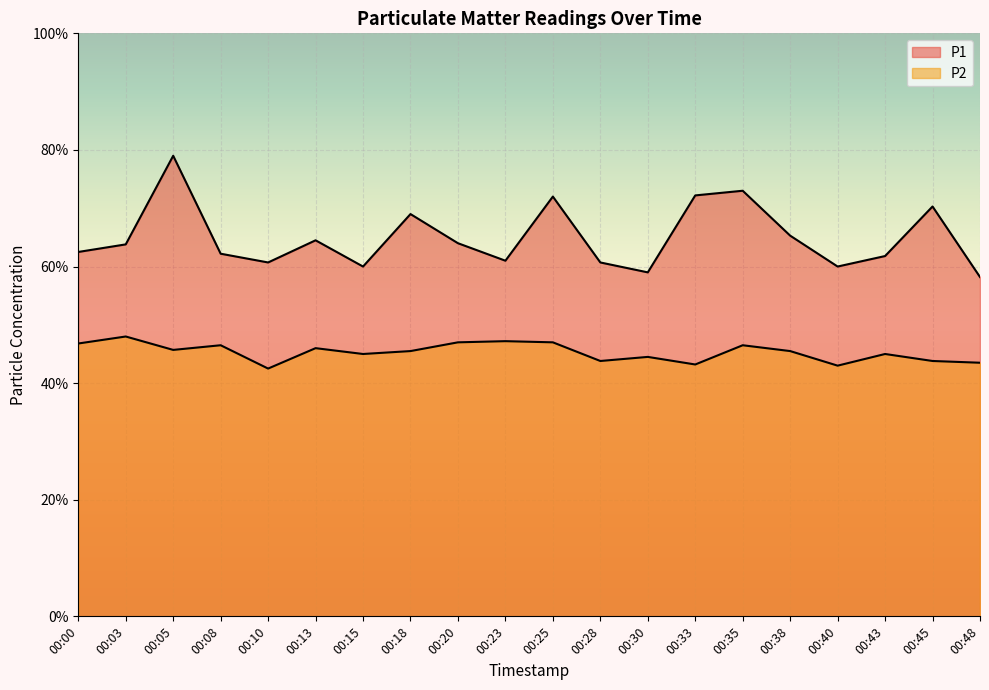

Is it true that P1 equals 6.2 at 00:43?

True